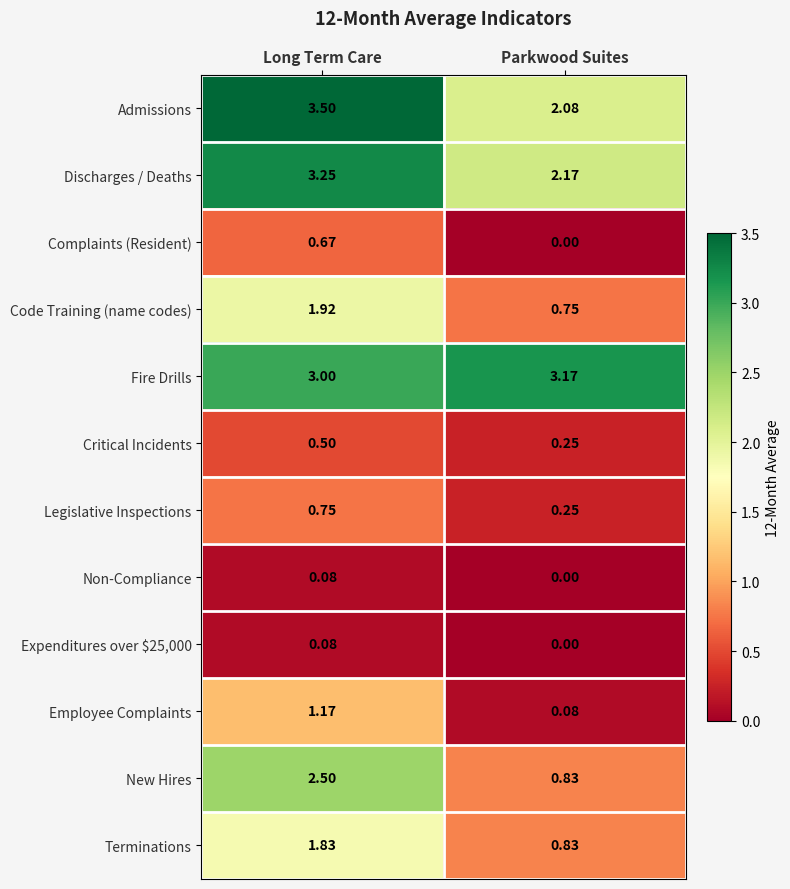

Where does the Discharges / Deaths series first go above 3?

Long Term Care